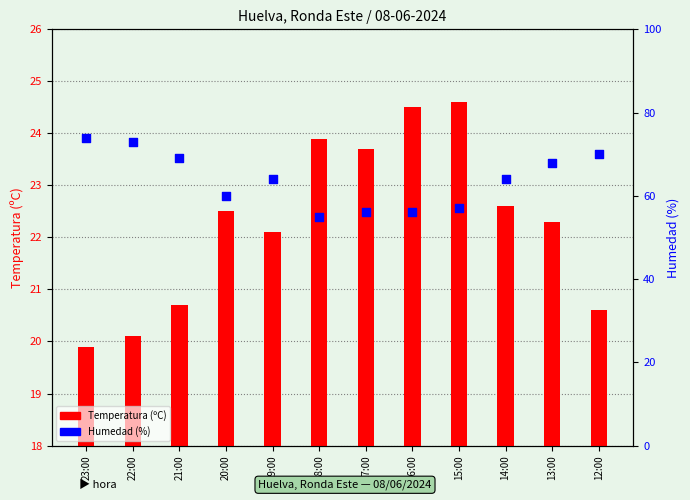

Is the value of Humedad (%) at 20:00 greater than the value of Temperatura (ºC) at 14:00?

Yes